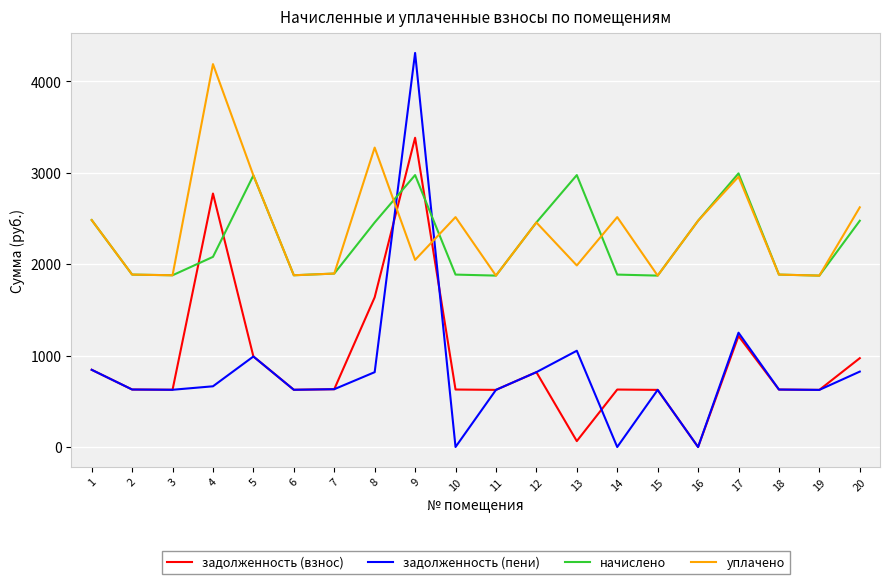

What is the difference between the highest and lowest values at 15?

1249.5